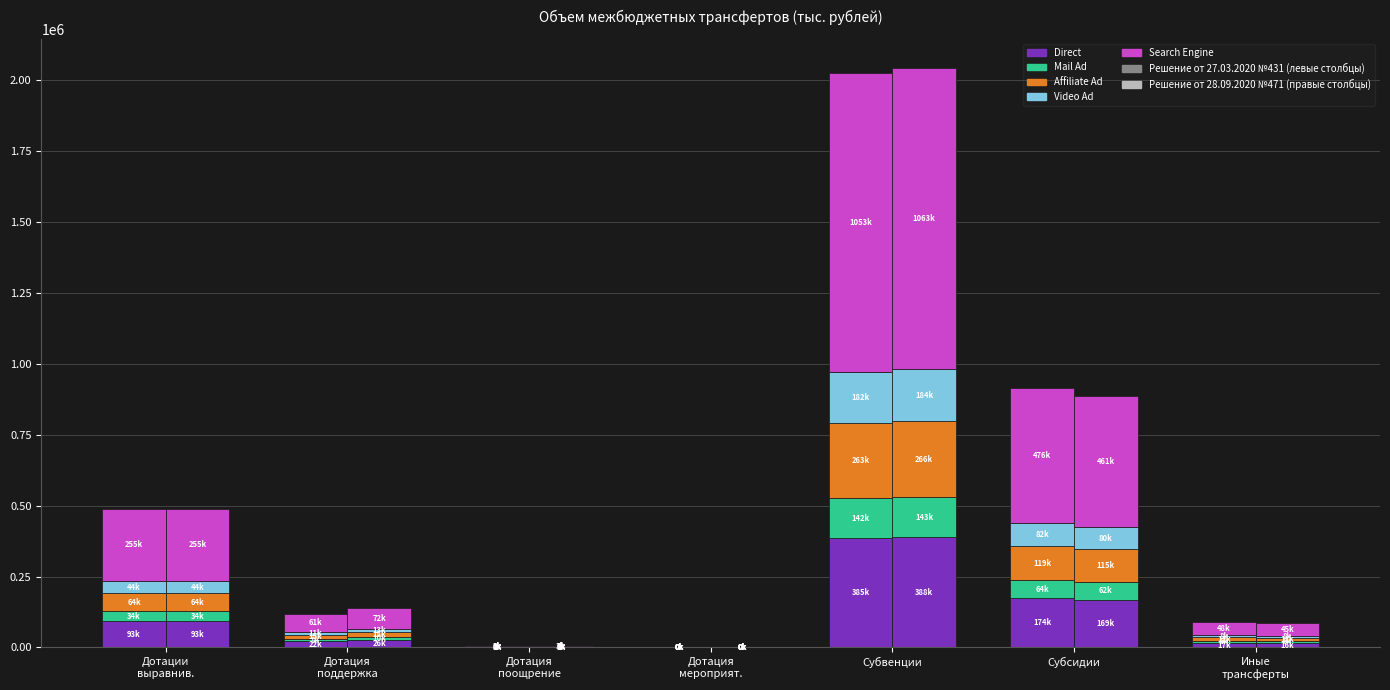

The Video Ad series shows 82375.7 at Субсидии. True or false?

True